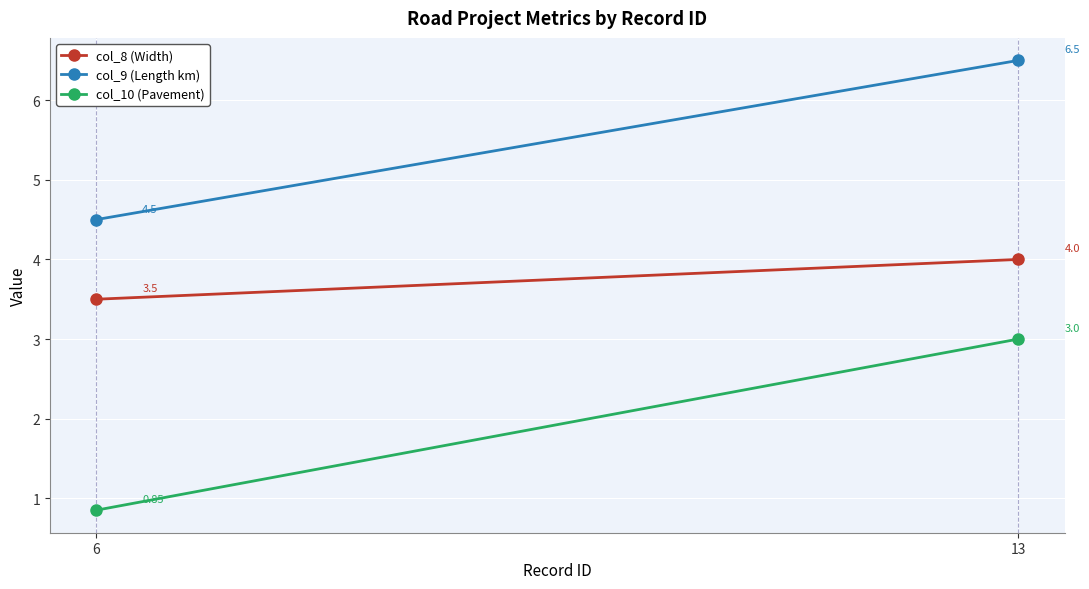

What is the average value of the col_9 (Length km) series?

5.5